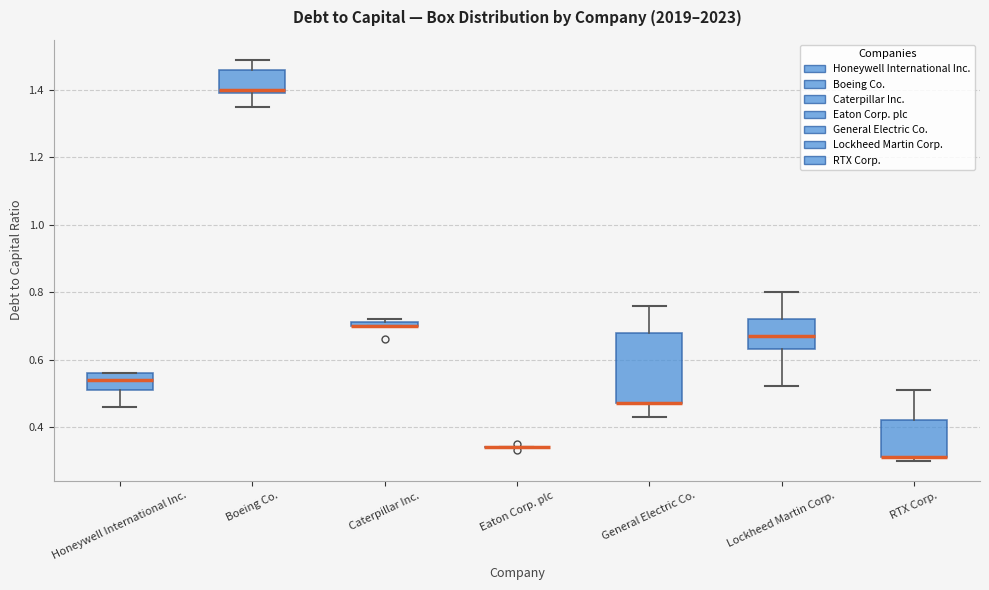

Comparing the boxes themselves (not the whiskers), which one is the tallest?

General Electric Co.